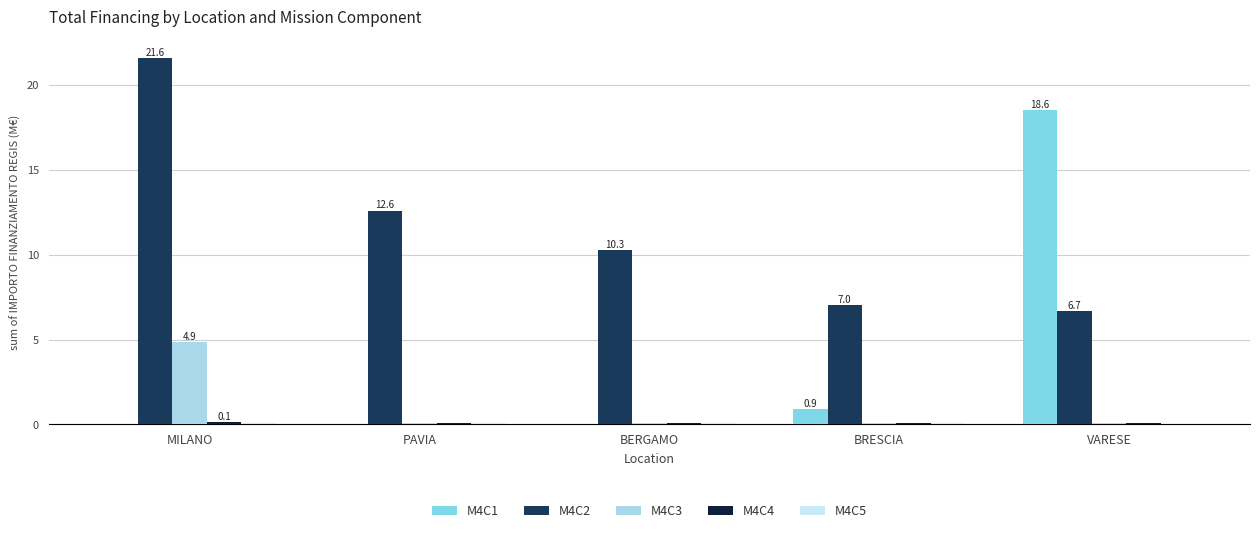

Does the chart contain stacked bars?

No